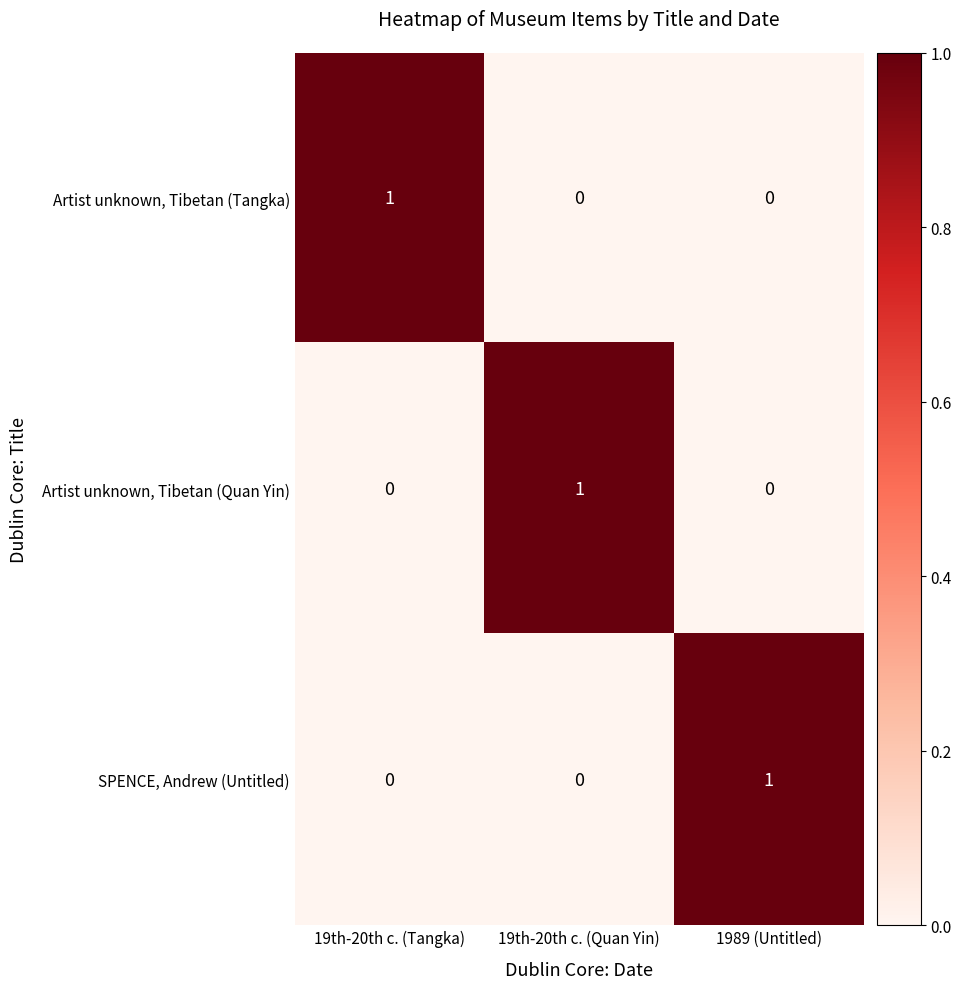

Count the SPENCE, Andrew (Untitled) values in the range 0 to 1.

3